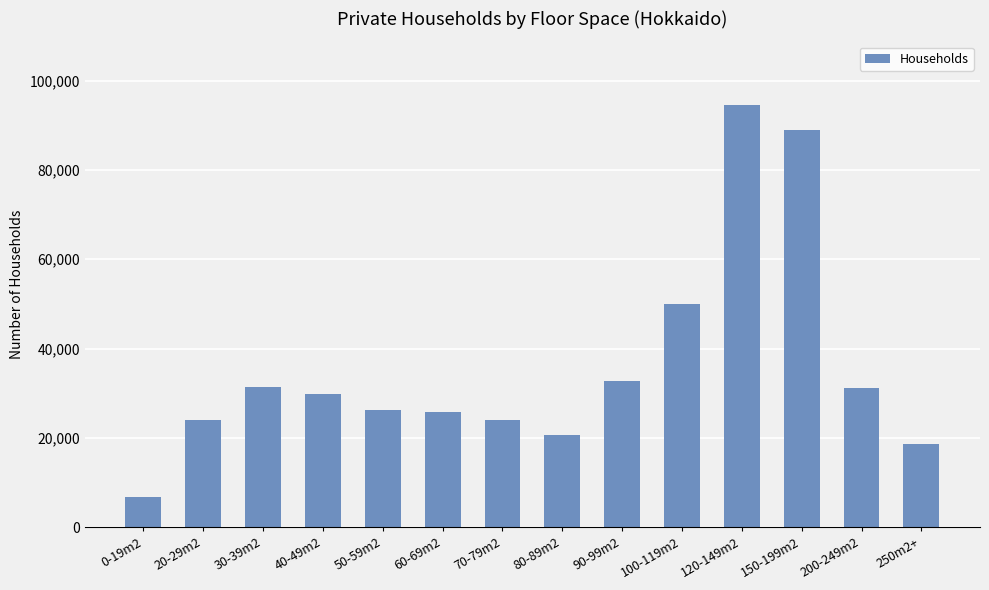

What is the value of the 4th bar from the left?

29870